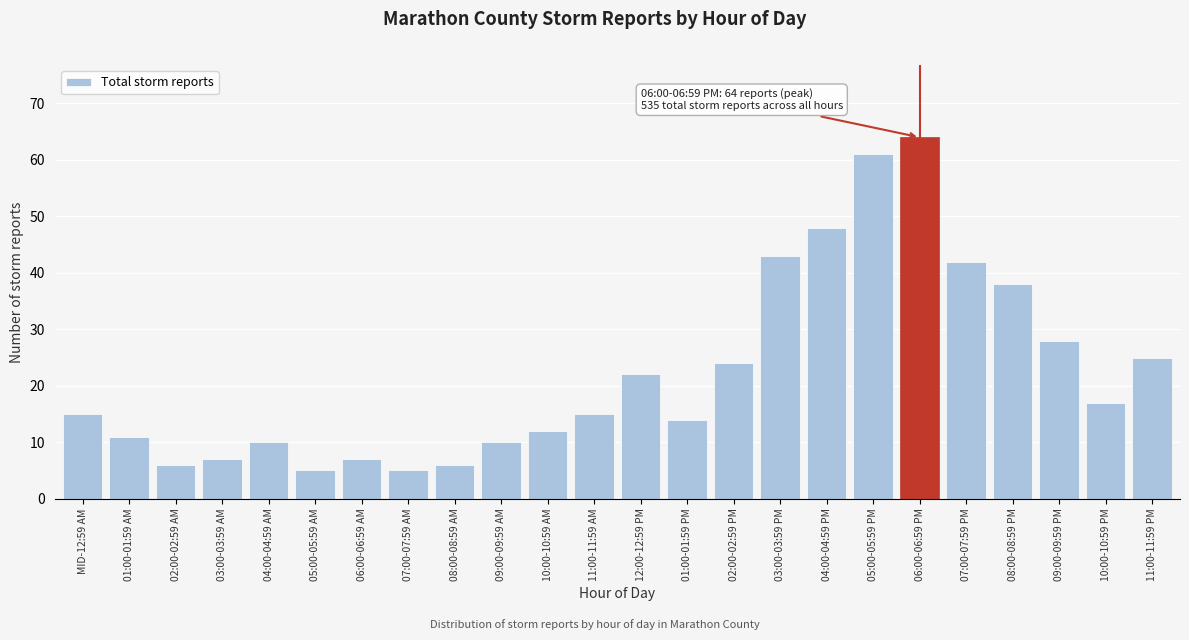

Reading left to right, list all the values displayed in this chart.

15	11	6	7	10	5	7	5	6	10	12	15	22	14	24	43	48	61	64	42	38	28	17	25